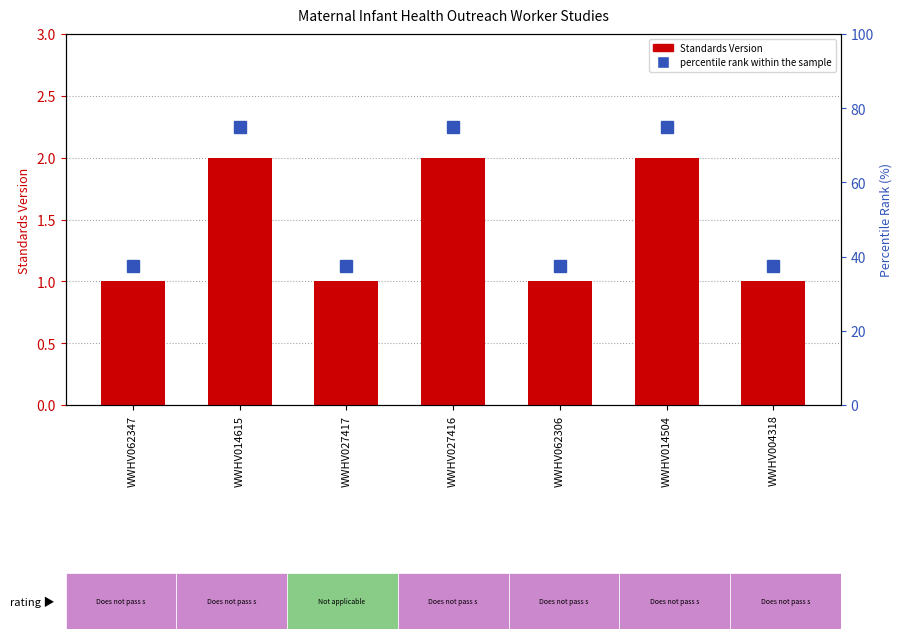

What is the value of the Standards Version bar at the 4th from the left?

2.0